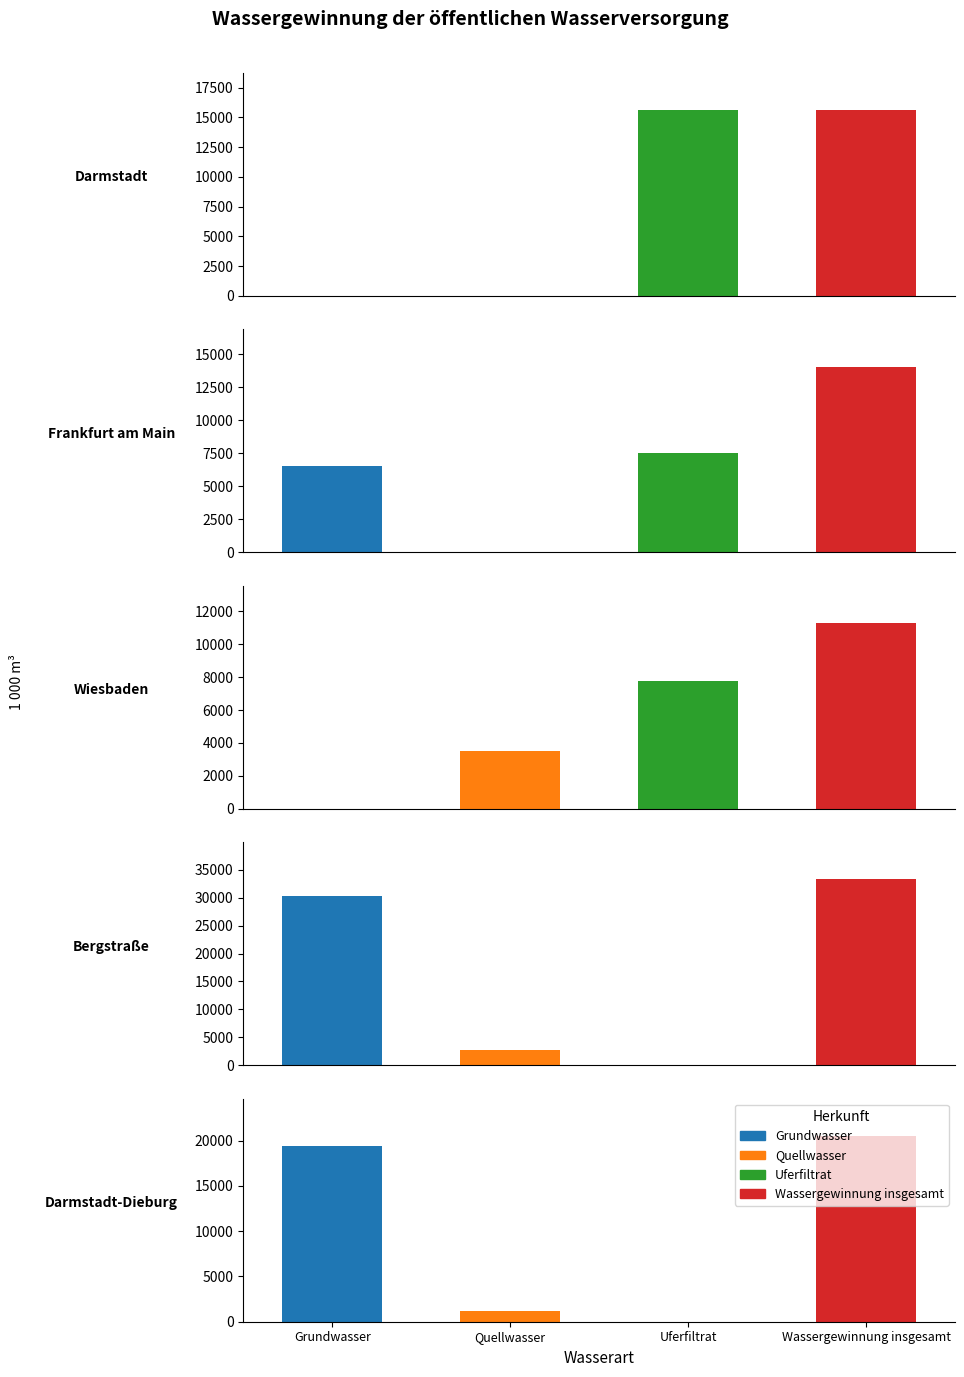

Reading left to right, list all the values displayed in this chart.

Grundwasser: 0=0	1=6499	2=0	3=30365	4=19374
Quellwasser: 0=0	1=0	2=3505	3=2746	4=1157
Uferfiltrat: 0=15611	1=7552	2=7781	3=136	4=0
Wassergewinnung insgesamt: 0=15611	1=14051	2=11286	3=33247	4=20531